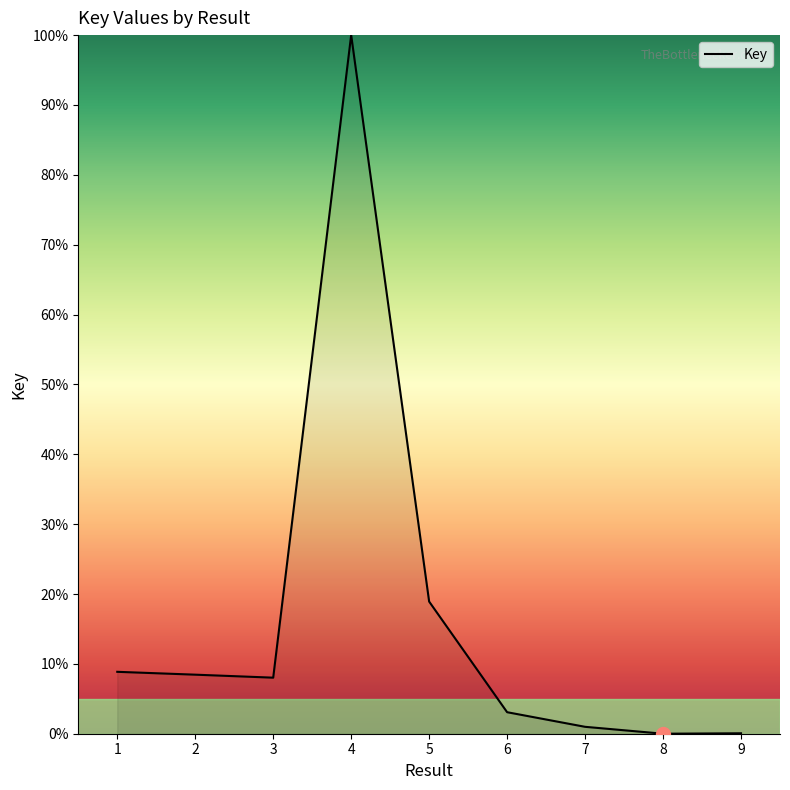

Which label corresponds to the largest value in the chart?

4